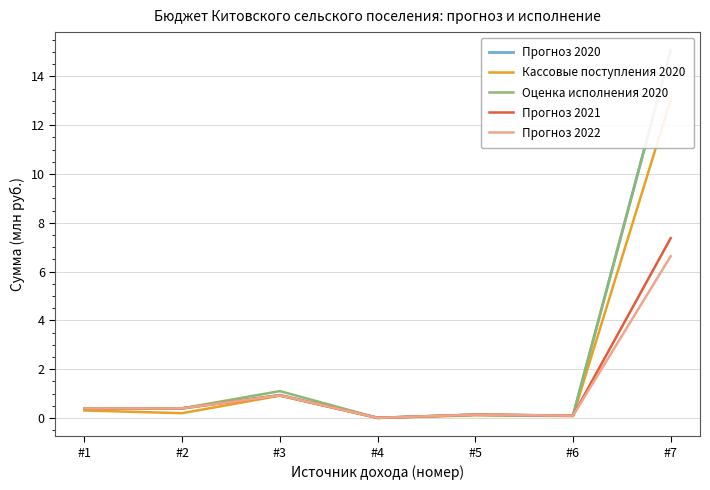

What is the sum of the Кассовые поступления 2020 values at #7 and #6?

13.1